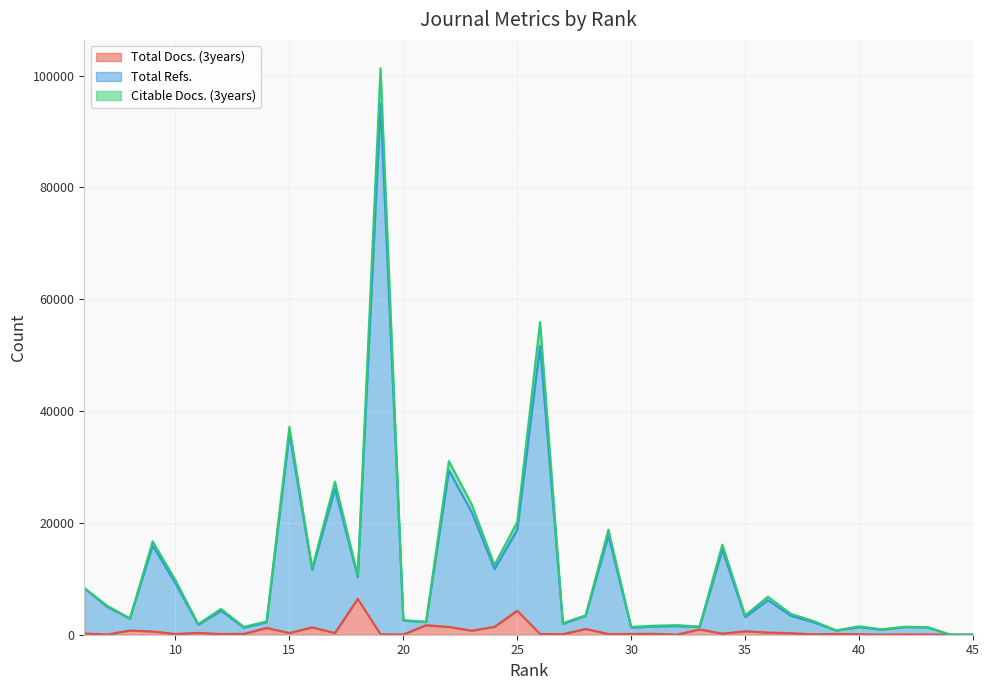

What is the greatest value displayed?

101337